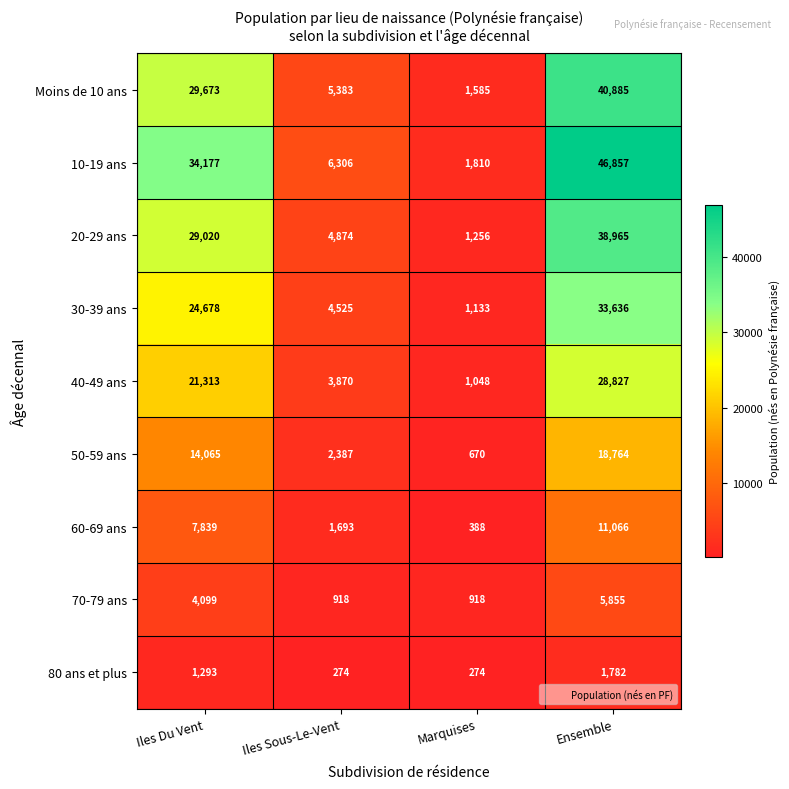

The value of 10-19 ans at Ensemble is 46857. True or false?

True